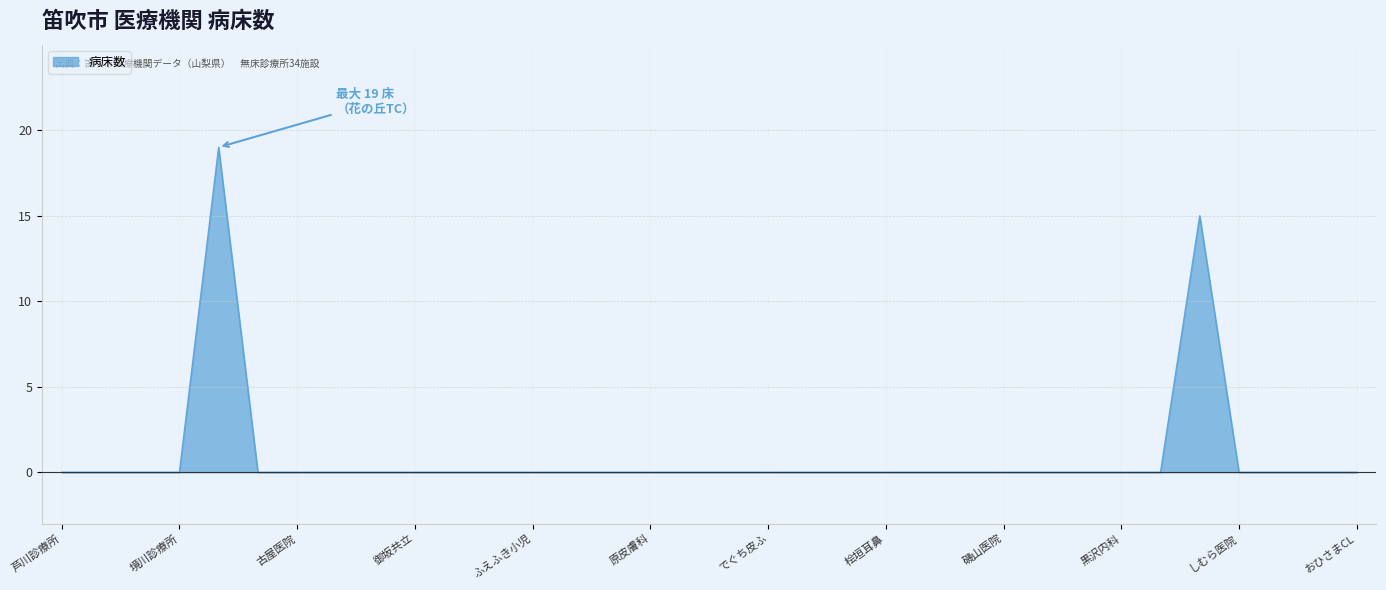

What is the difference between the maximum and minimum values?

19